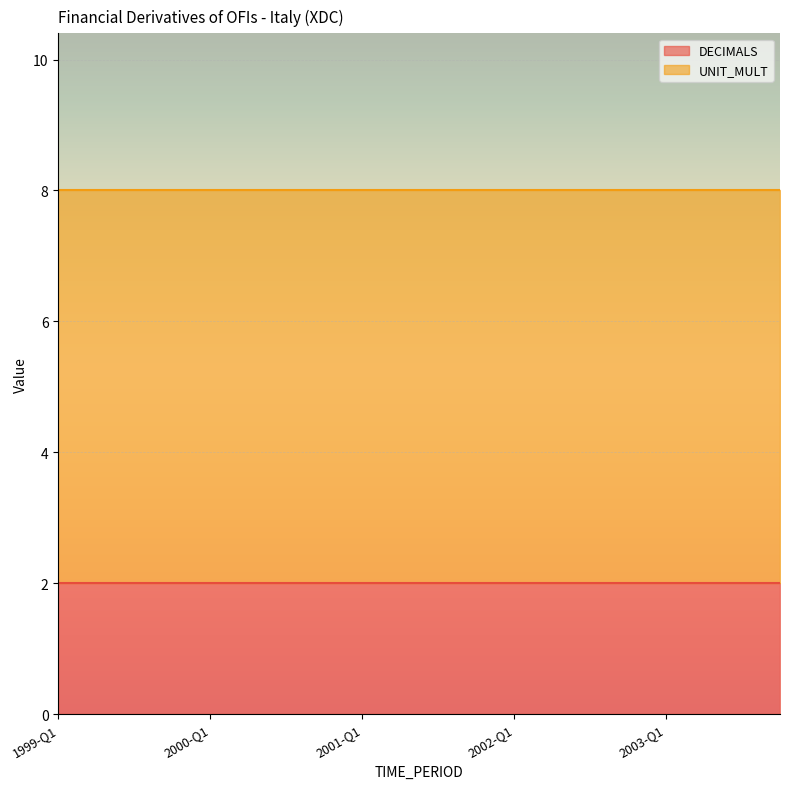

How many lines are shown in the chart?

2